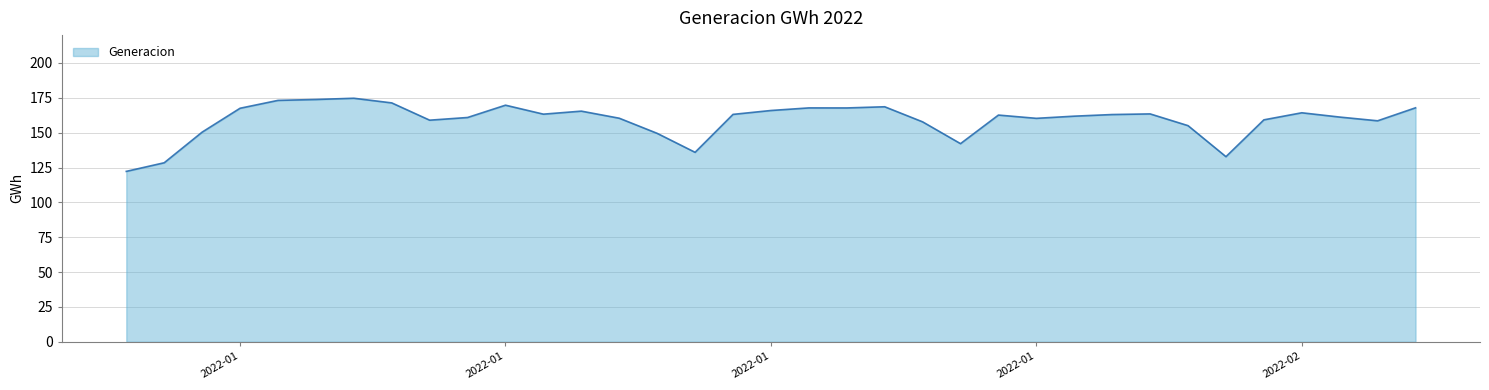

What is the greatest value displayed?

174.7